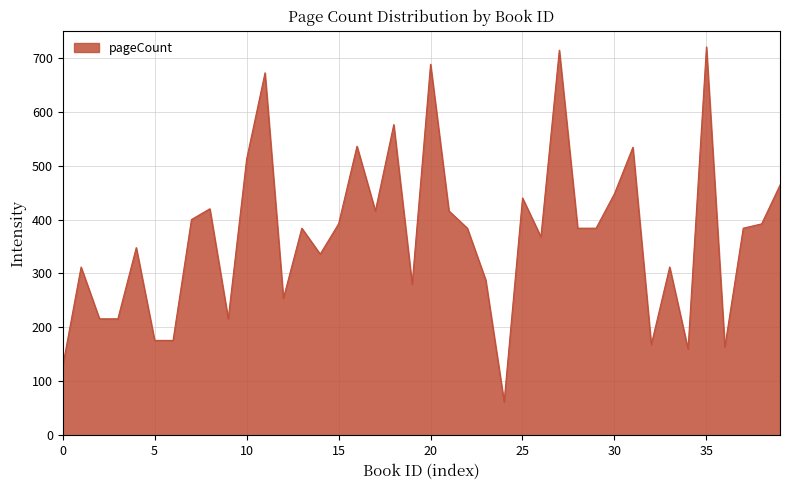

True or false: there are more than 0 points higher than both neighbors.

True